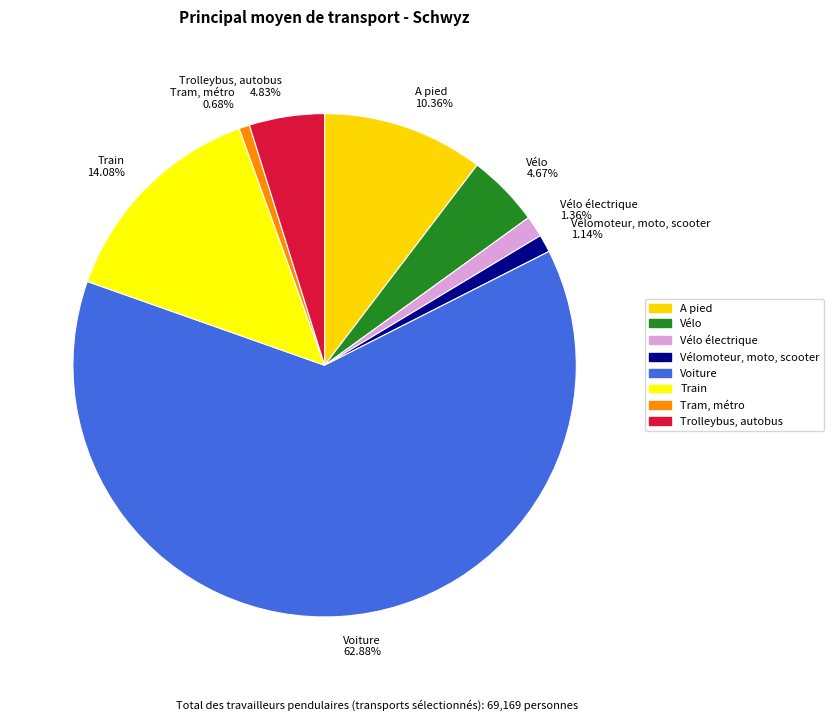

Is the sum of Vélo électrique 1.36% and Train 14.08% greater than half?

No